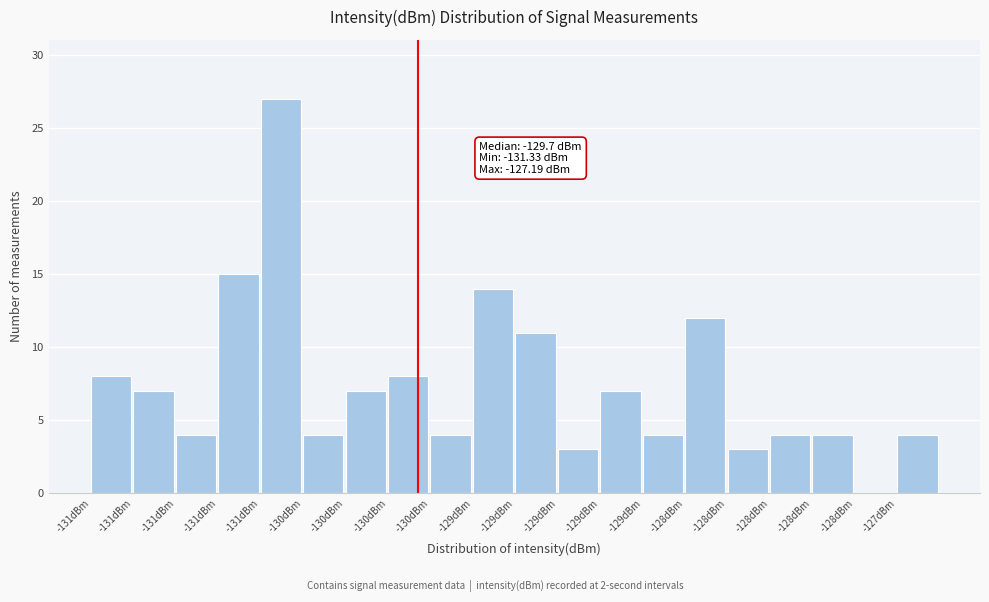

Are the bars horizontal?

No